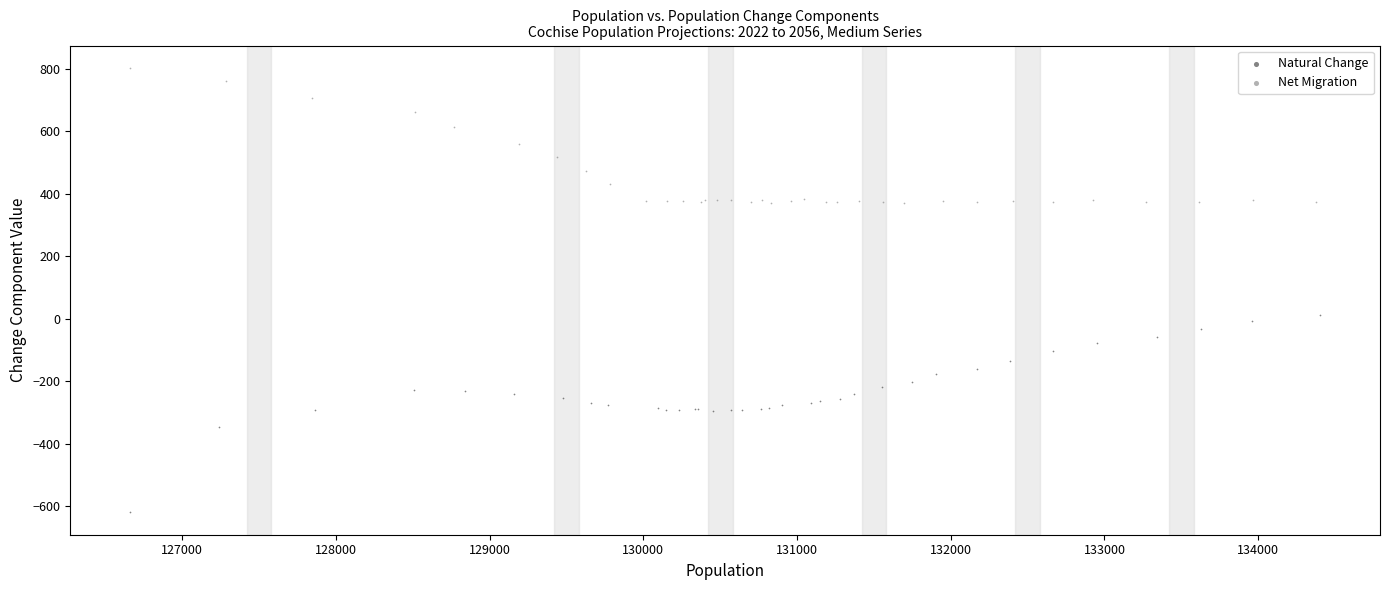

What are all the series names shown in the legend?

Natural Change, Net Migration